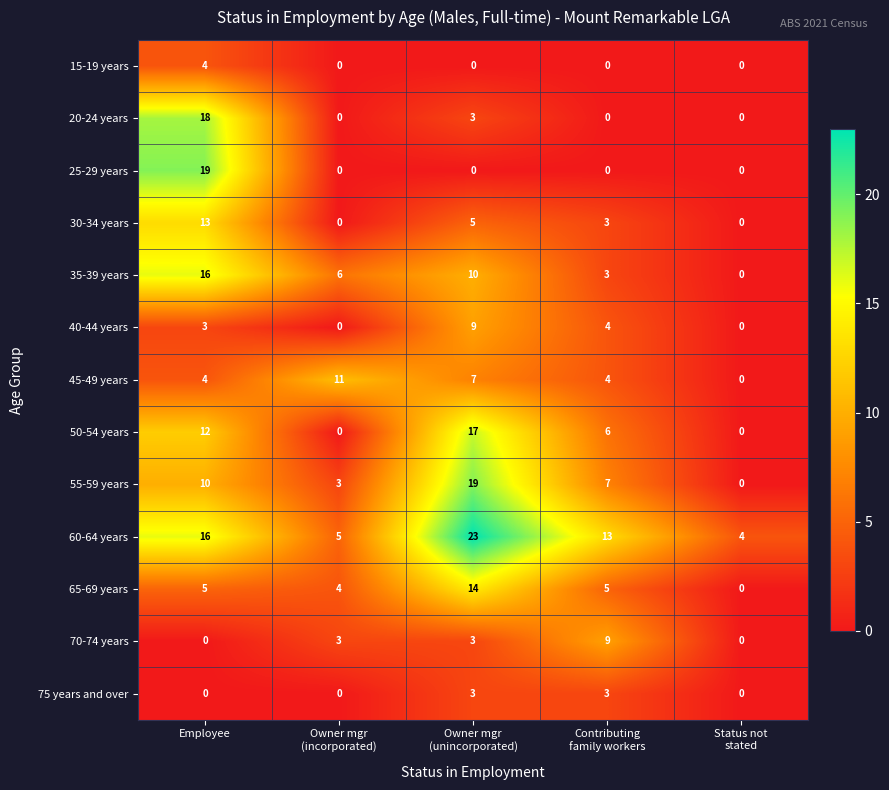

What is the sum of all 55-59 years values?

39